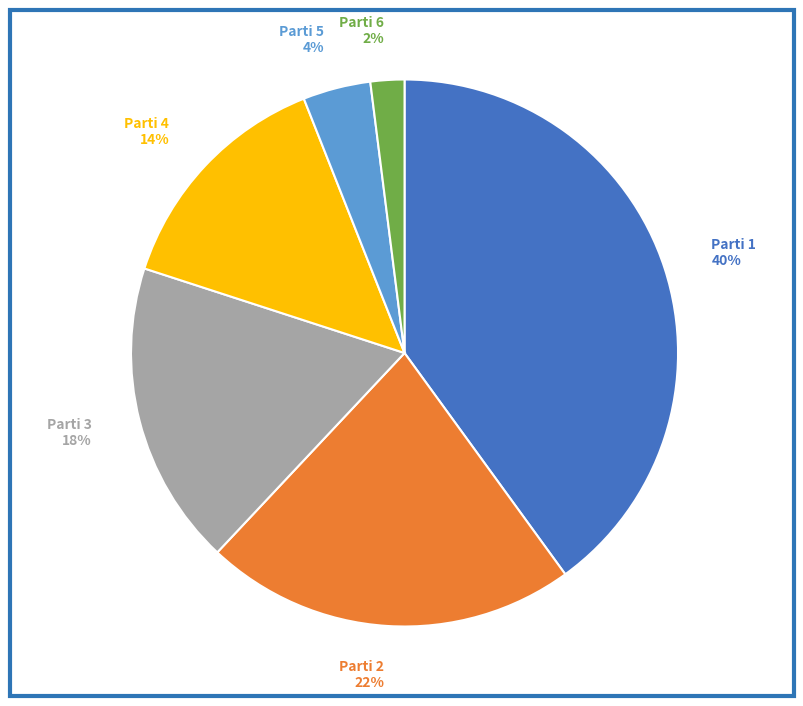

The Parti 4 slice represents 25% of the pie. True or false?

False